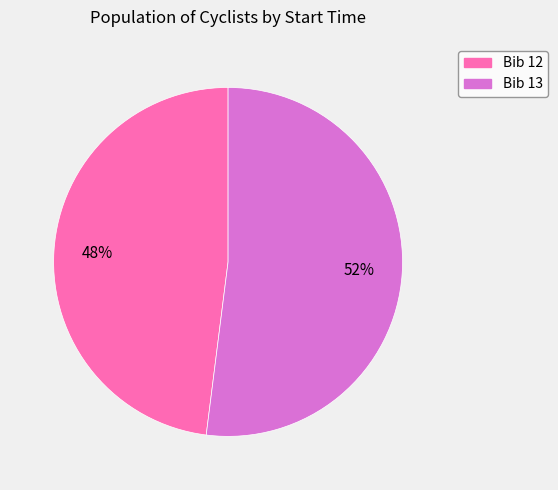

To the nearest percent, what is the difference between the largest and smallest slice percentages?

4%